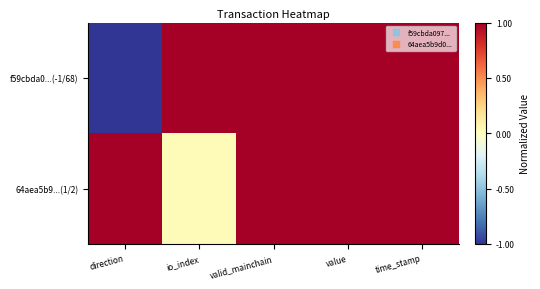

Which series has the largest total across all categories?

64aea5b9...(1/2)